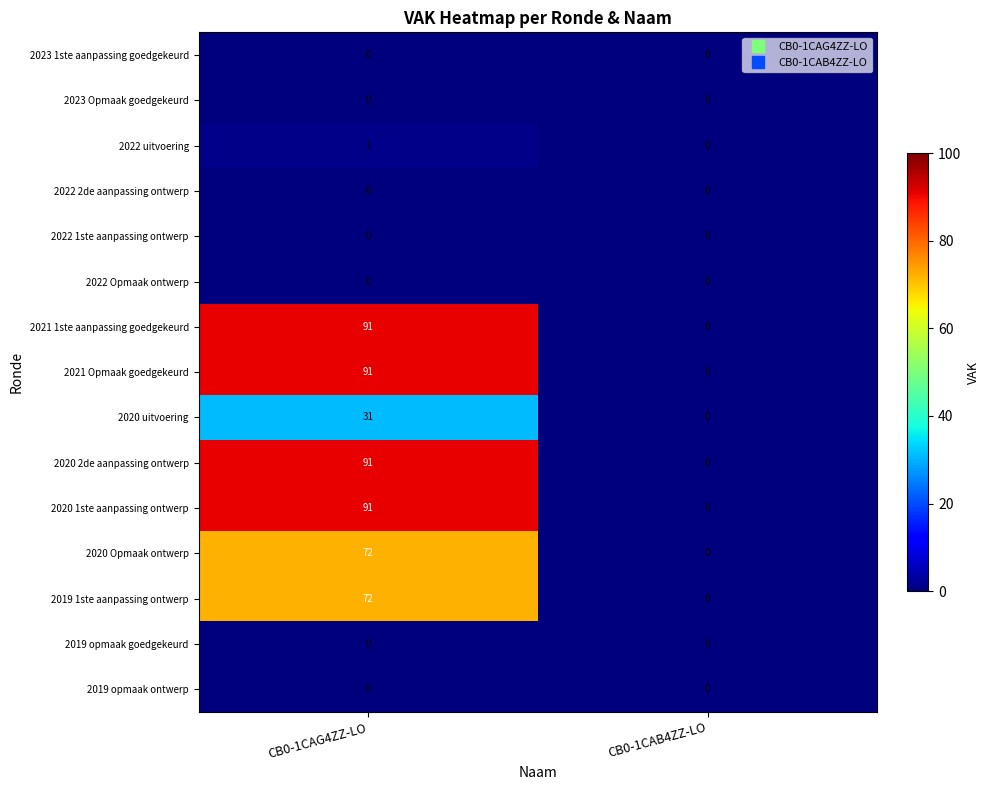

At which label is 2020 uitvoering closest to 15?

CB0-1CAB4ZZ-LO